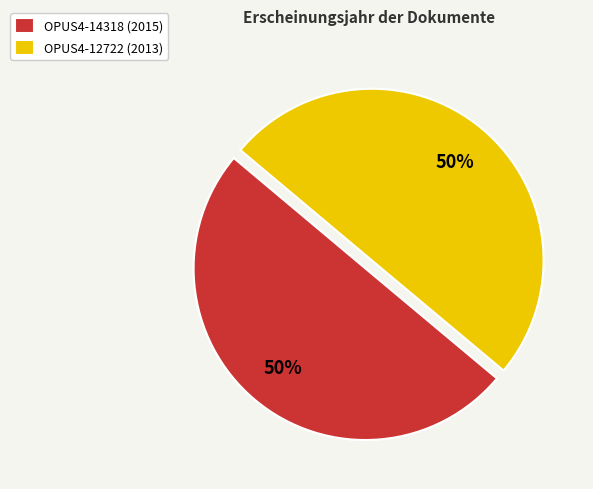

What percentage is the OPUS4-12722 slice, to the nearest percent?

50%